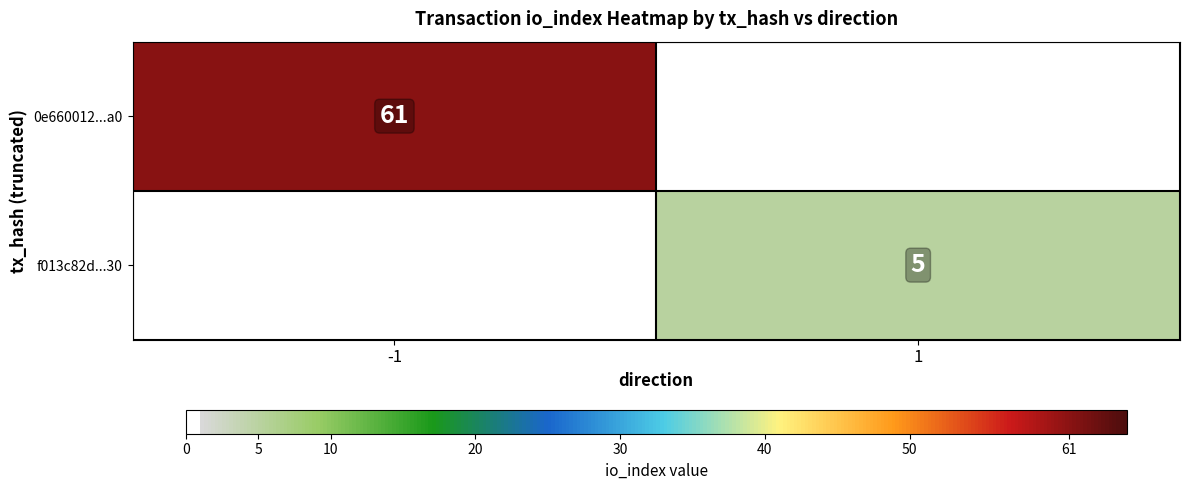

Is it true that f013c82d...30 equals 7 at 1?

False